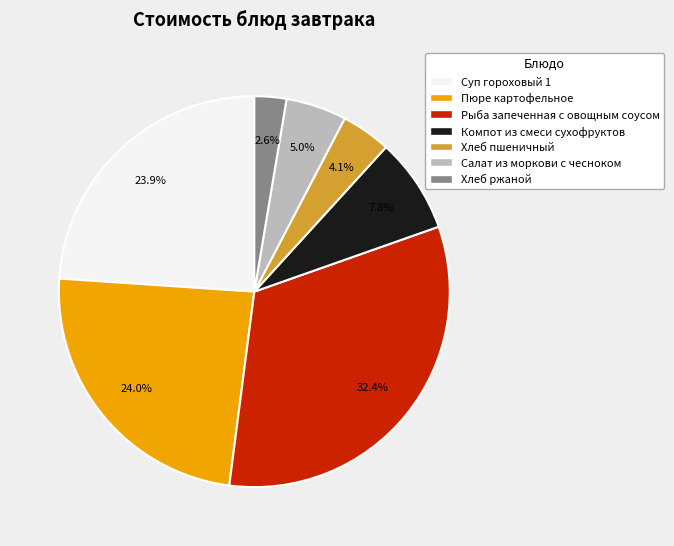

Does any single category account for the majority?

No